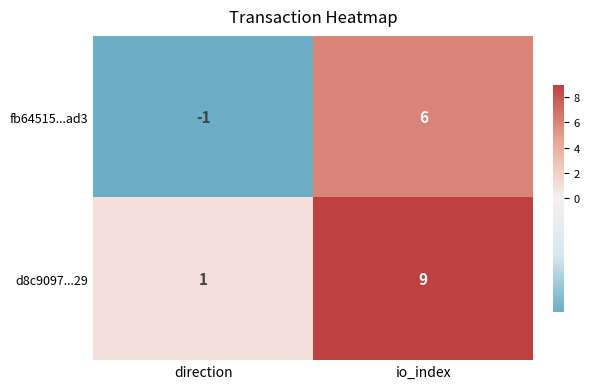

What is the maximum value shown in the chart?

9